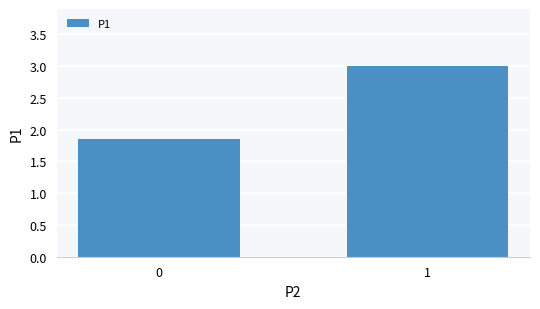

What is the greatest value displayed?

3.0